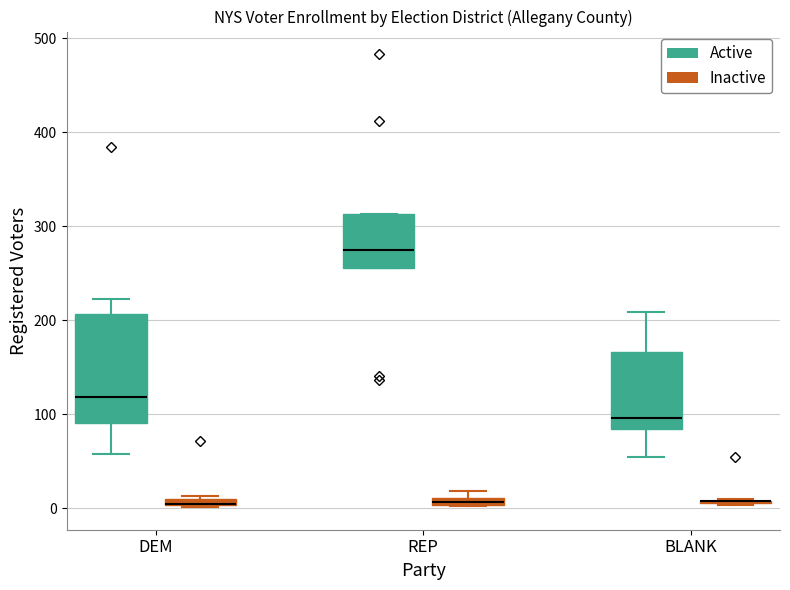

Where is the lower edge of the box for REP (Inactive) on the y-axis? The values are not printed on the chart, so give them approximately, as read against the axis.

0